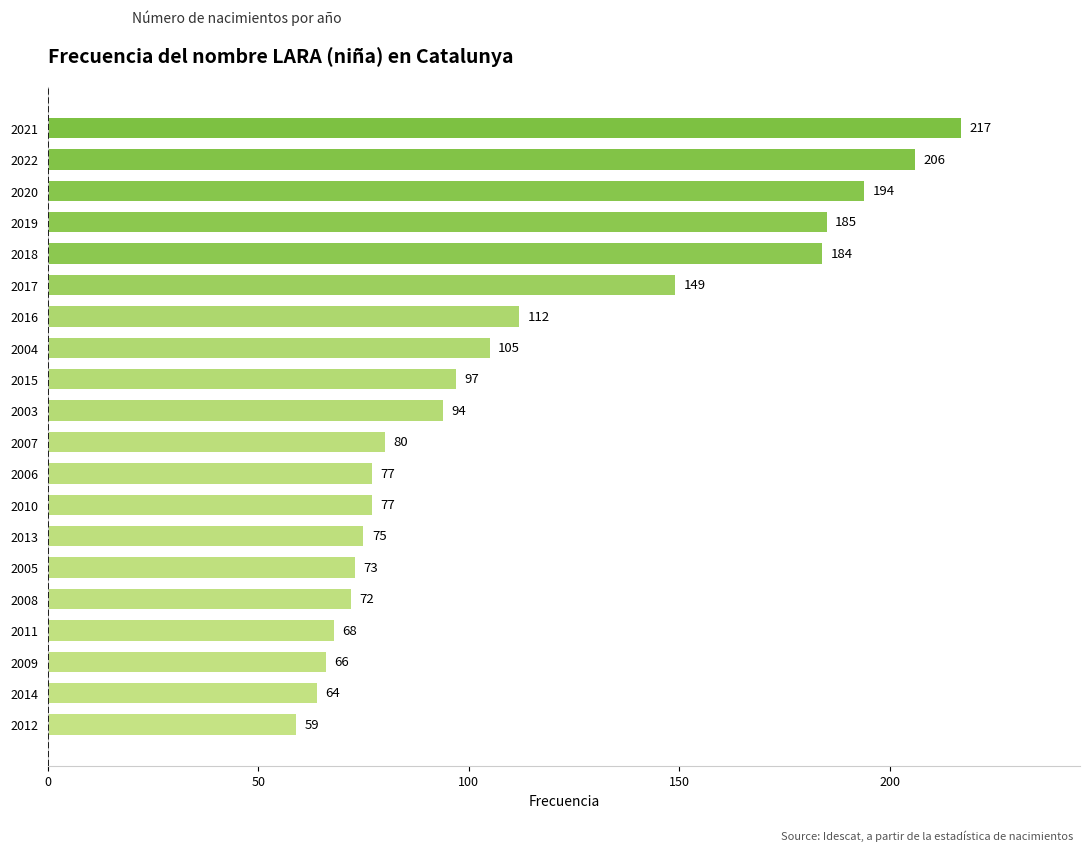

What is the difference between the second highest and second lowest values?

142